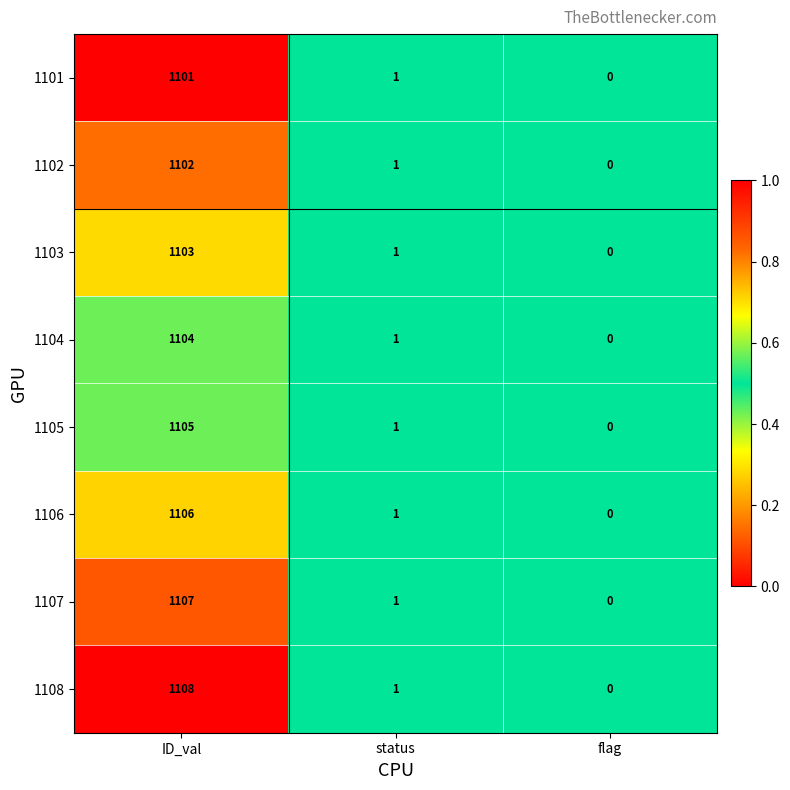

Which label corresponds to the largest value in the chart?

ID_val